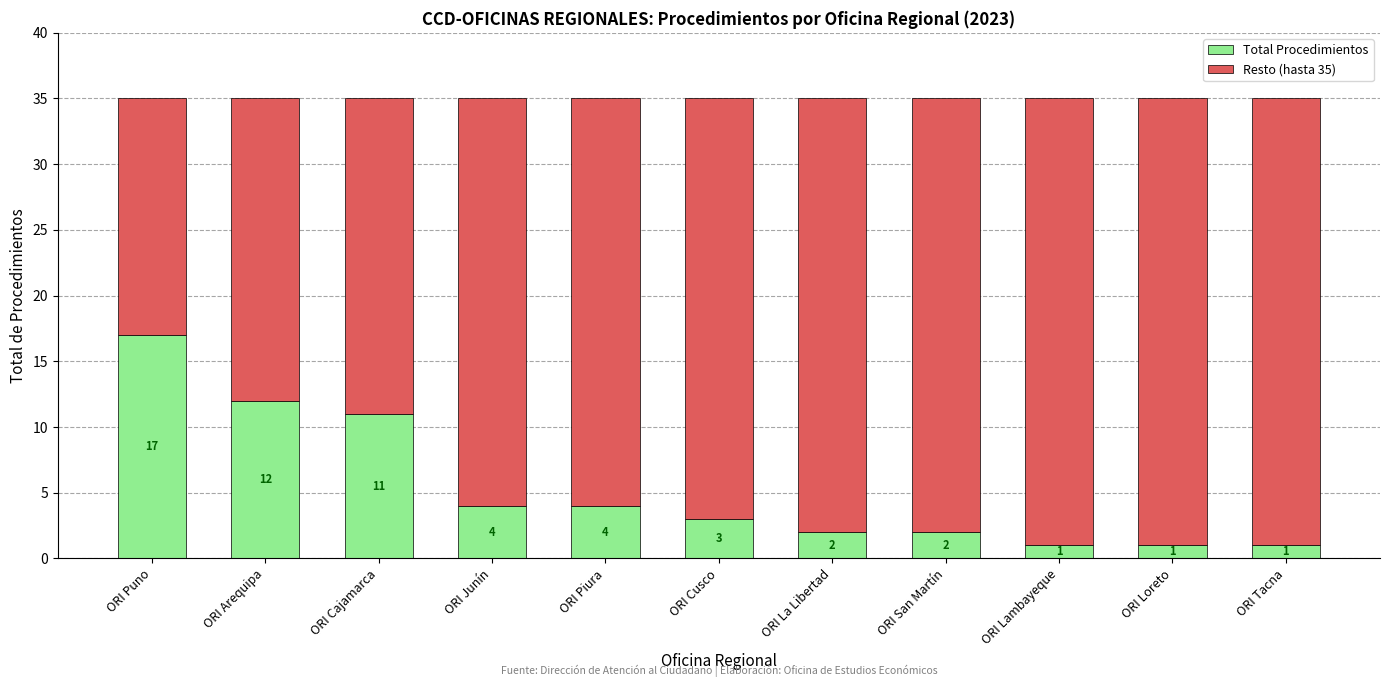

The value of Total Procedimientos at ORI Lambayeque is 1. True or false?

True